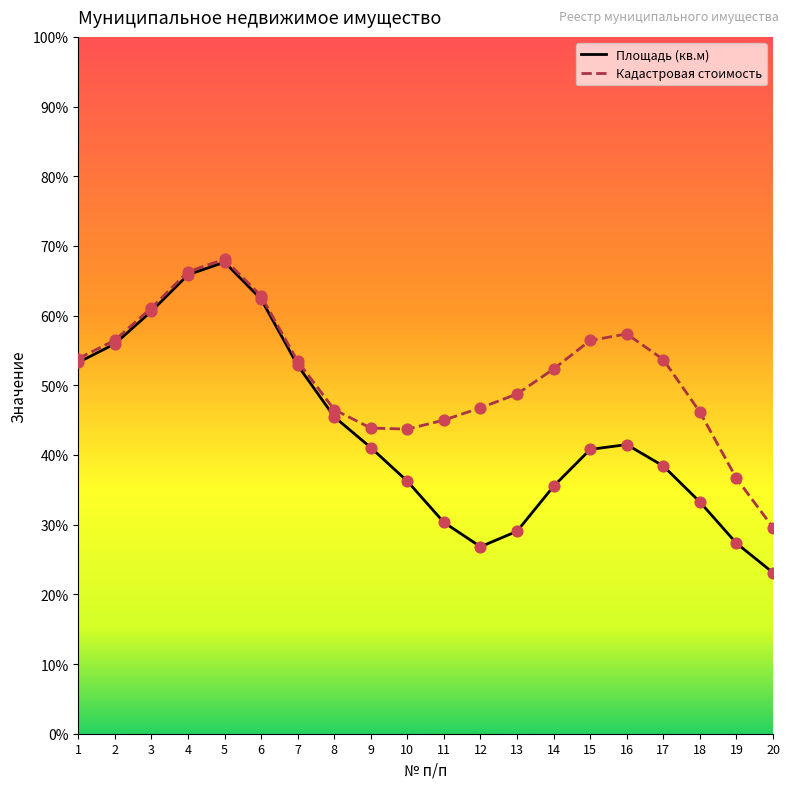

What are all the series names shown in the legend?

Площадь (кв.м), Кадастровая стоимость